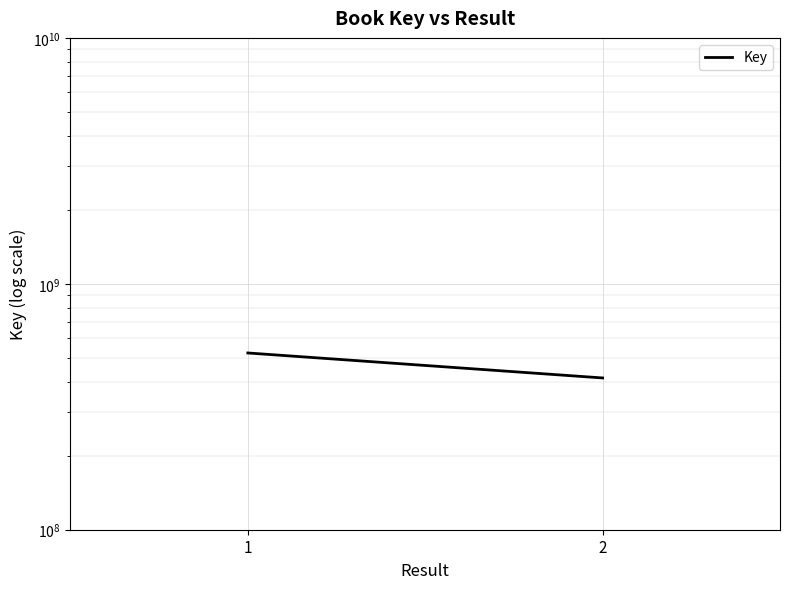

Is this an area chart (filled region under the line)?

No